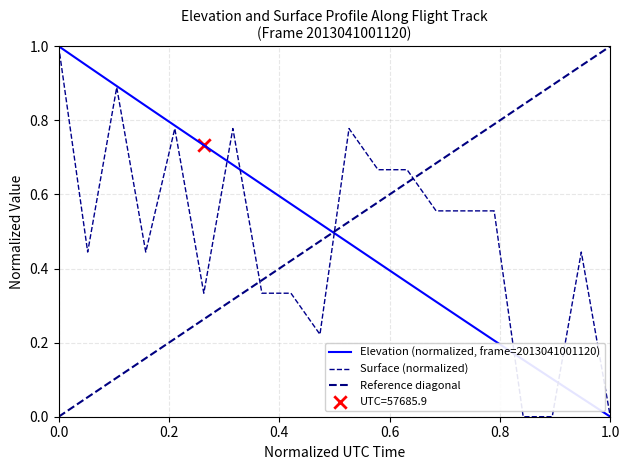

Is it true that Surface (normalized) equals 1.0 at 0.0?

True